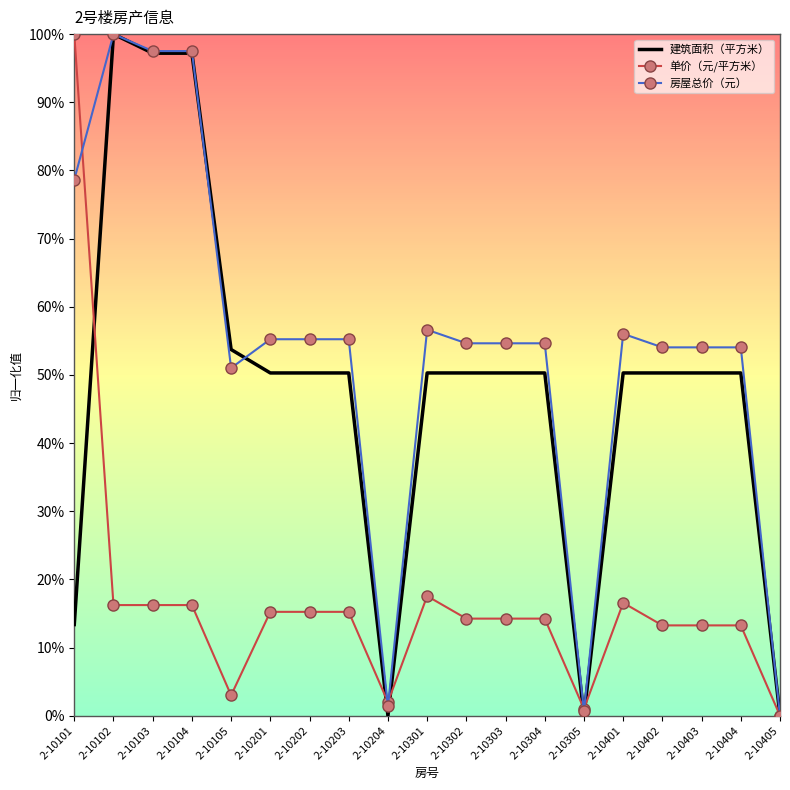

The value of 房屋总价（元） at 2-10101 is 0.8. True or false?

True